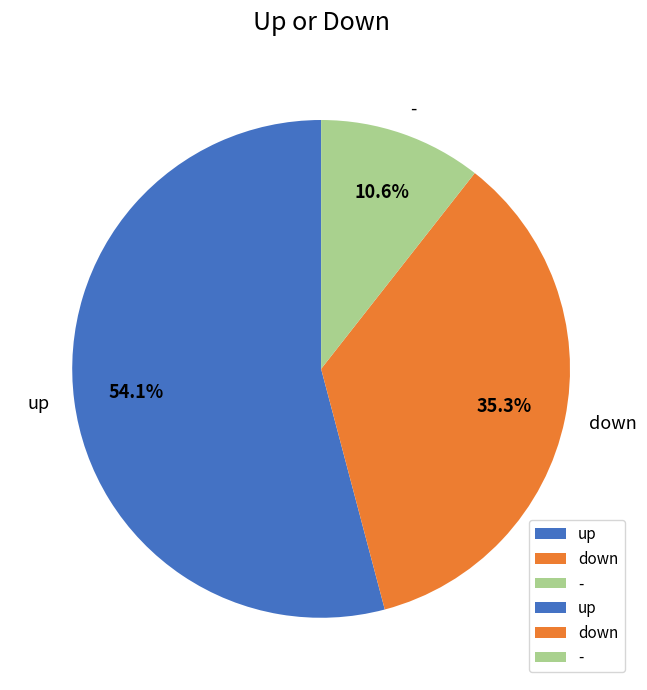

To the nearest percent, what is the difference between the up and down slice percentages?

19%